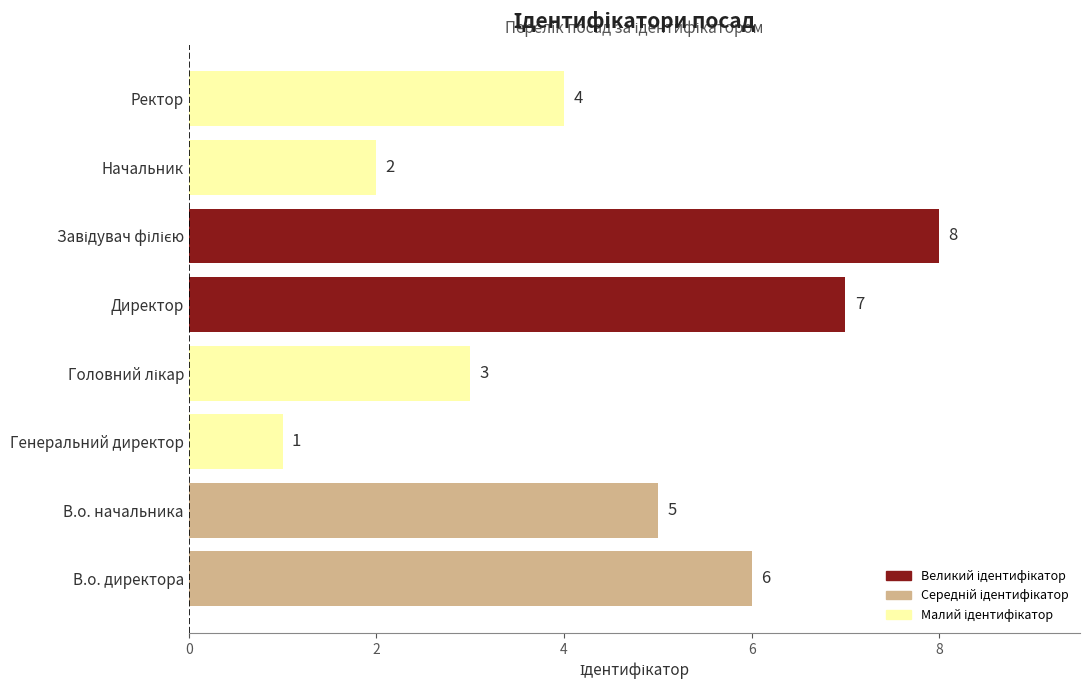

What is the difference between the second highest and minimum values?

6